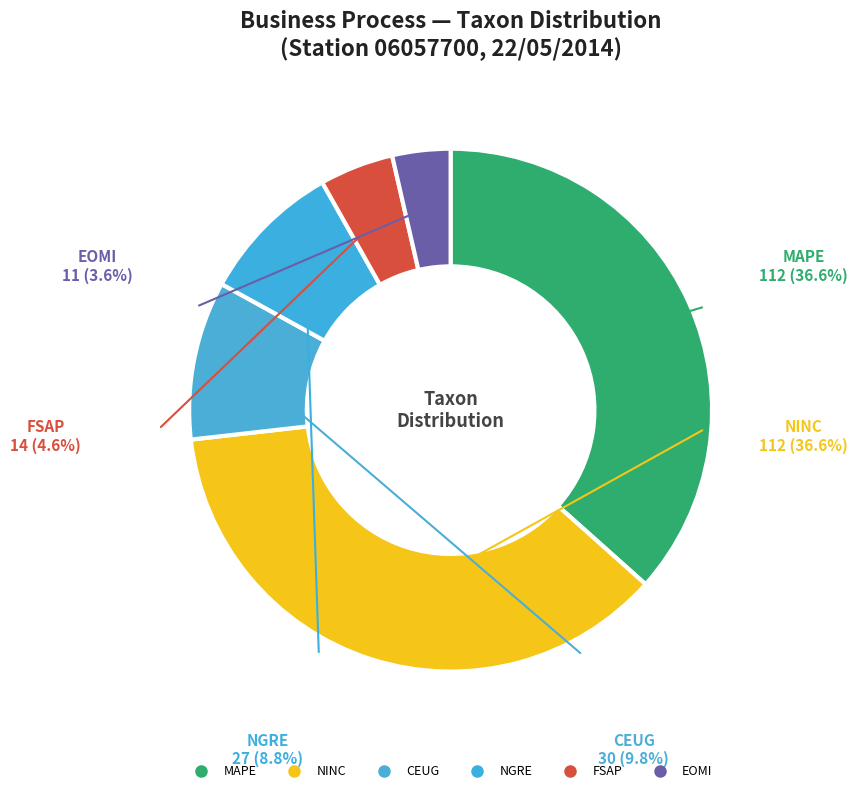

To the nearest percent, what is the average slice percentage?

17%